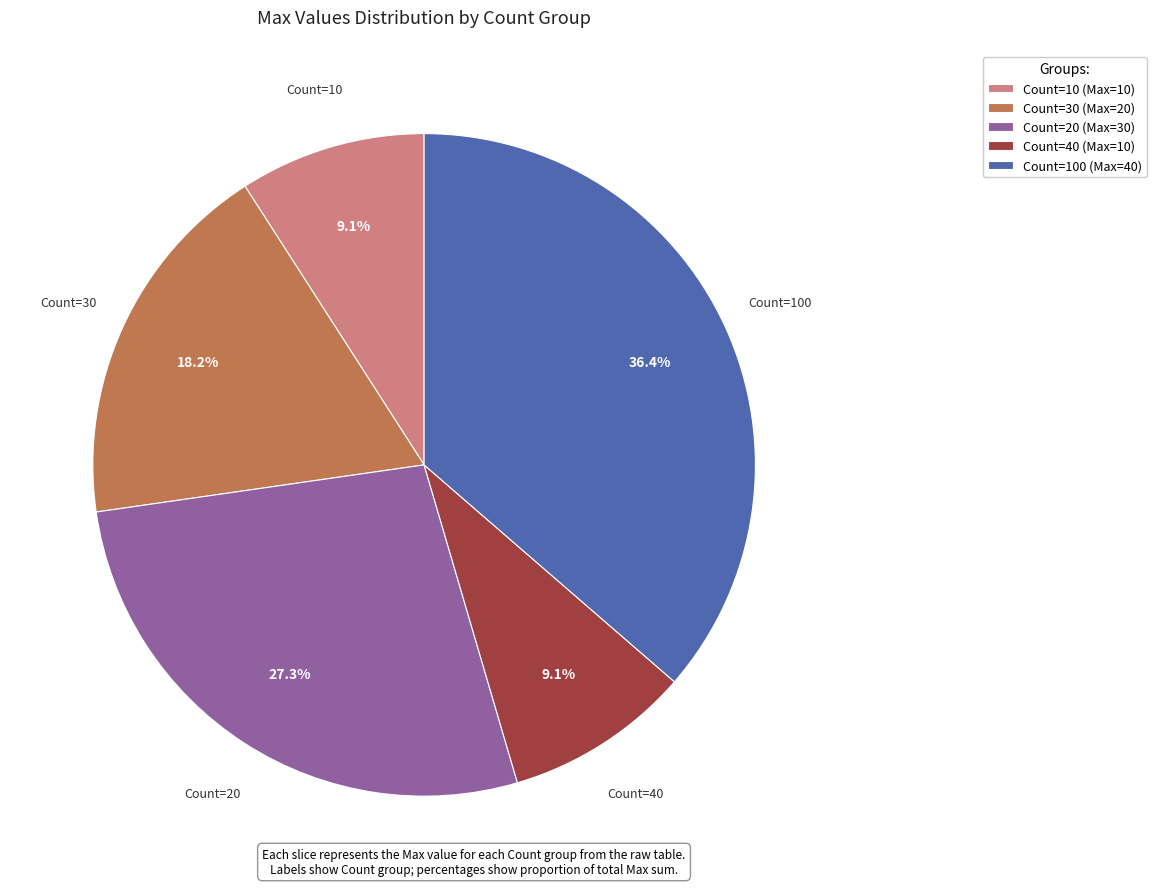

Between Count=30 (Max=20) and Count=100 (Max=40), which is larger?

Count=100 (Max=40)